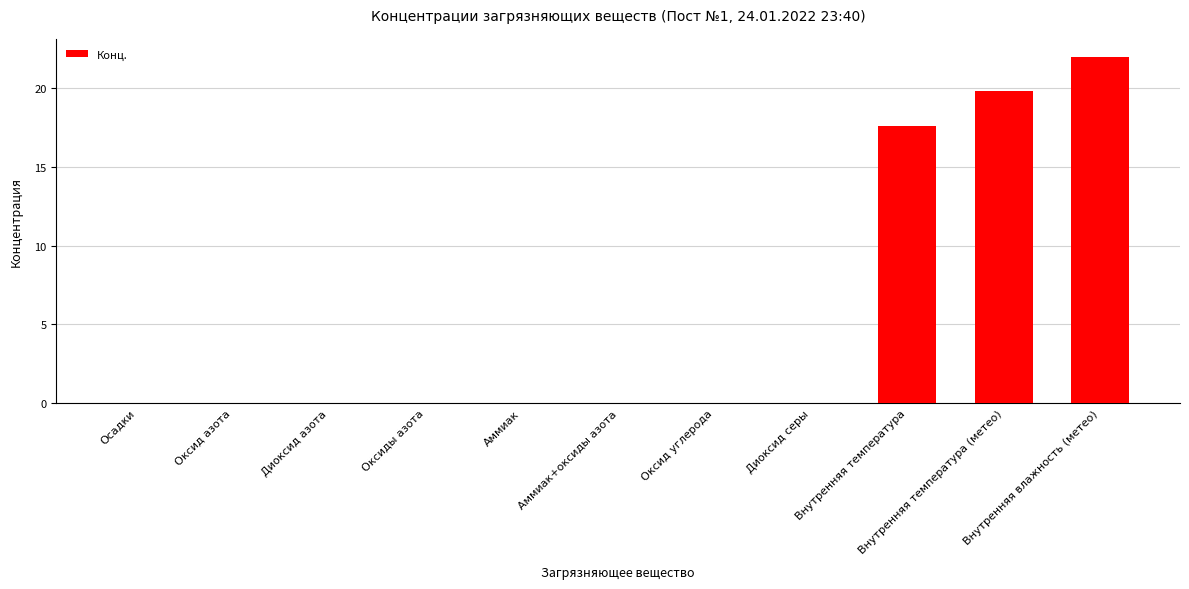

What is the difference between the values at Внутренняя влажность (метео) and Аммиак?

22.0